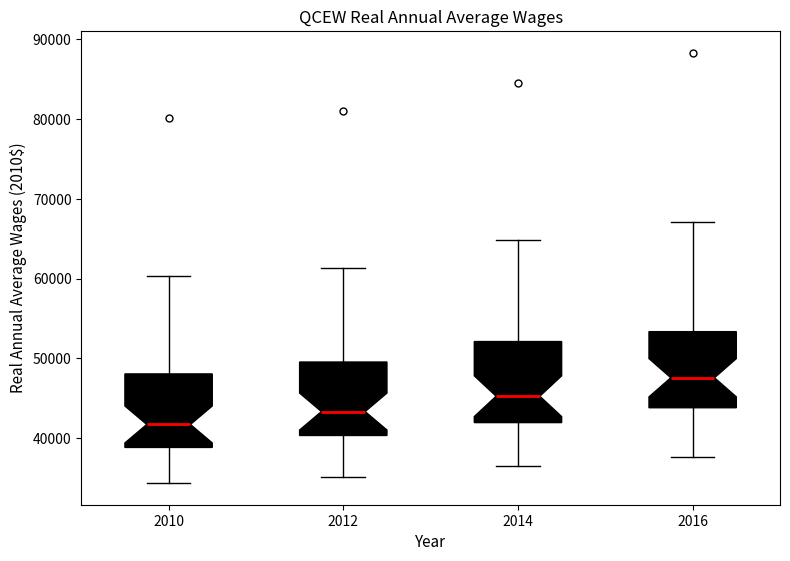

Which box's median line is the lowest?

2010